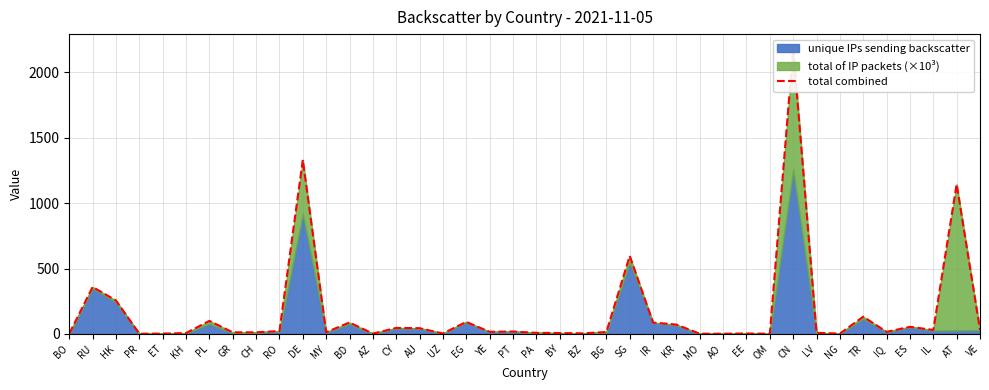

What is the difference between the maximum and minimum values?

2183.3